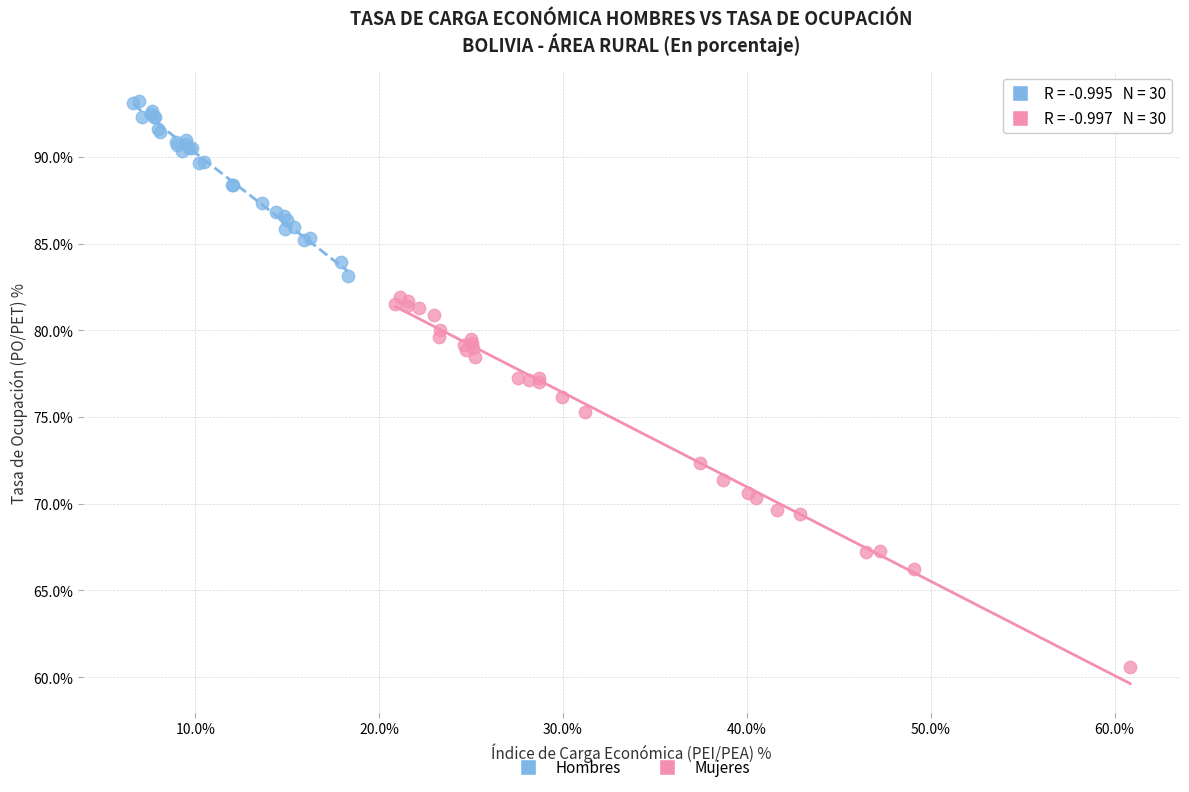

Which series reaches the minimum Y coordinate?

Mujeres